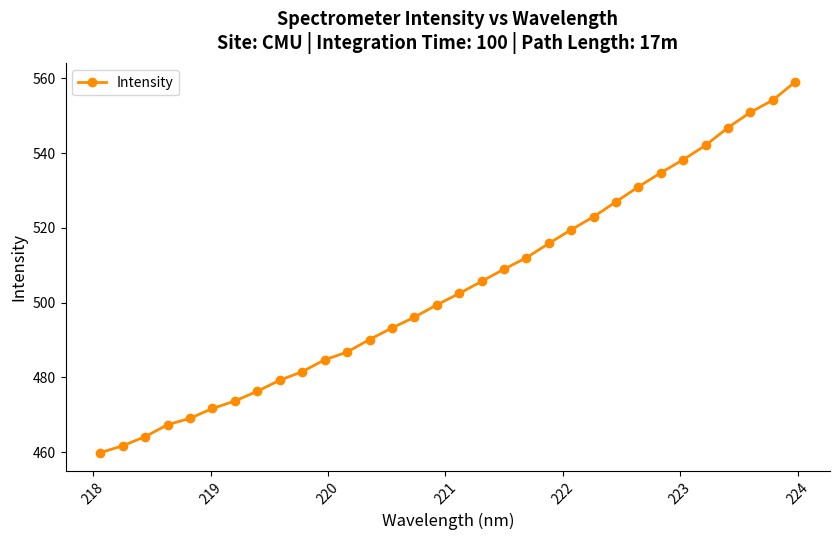

What is the difference between the maximum and minimum values?

99.2